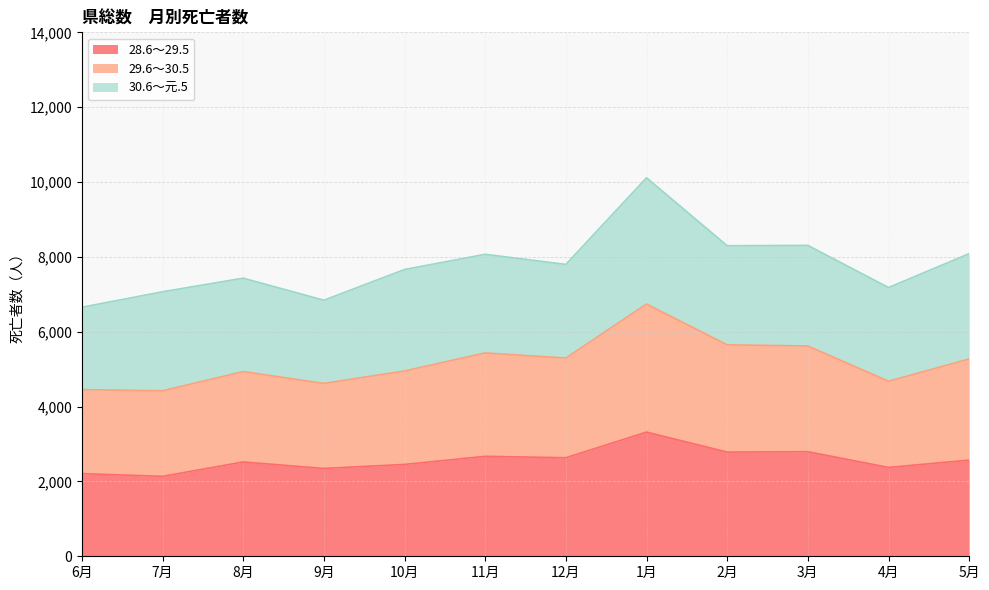

What is the maximum value for 28.6～29.5?

3318